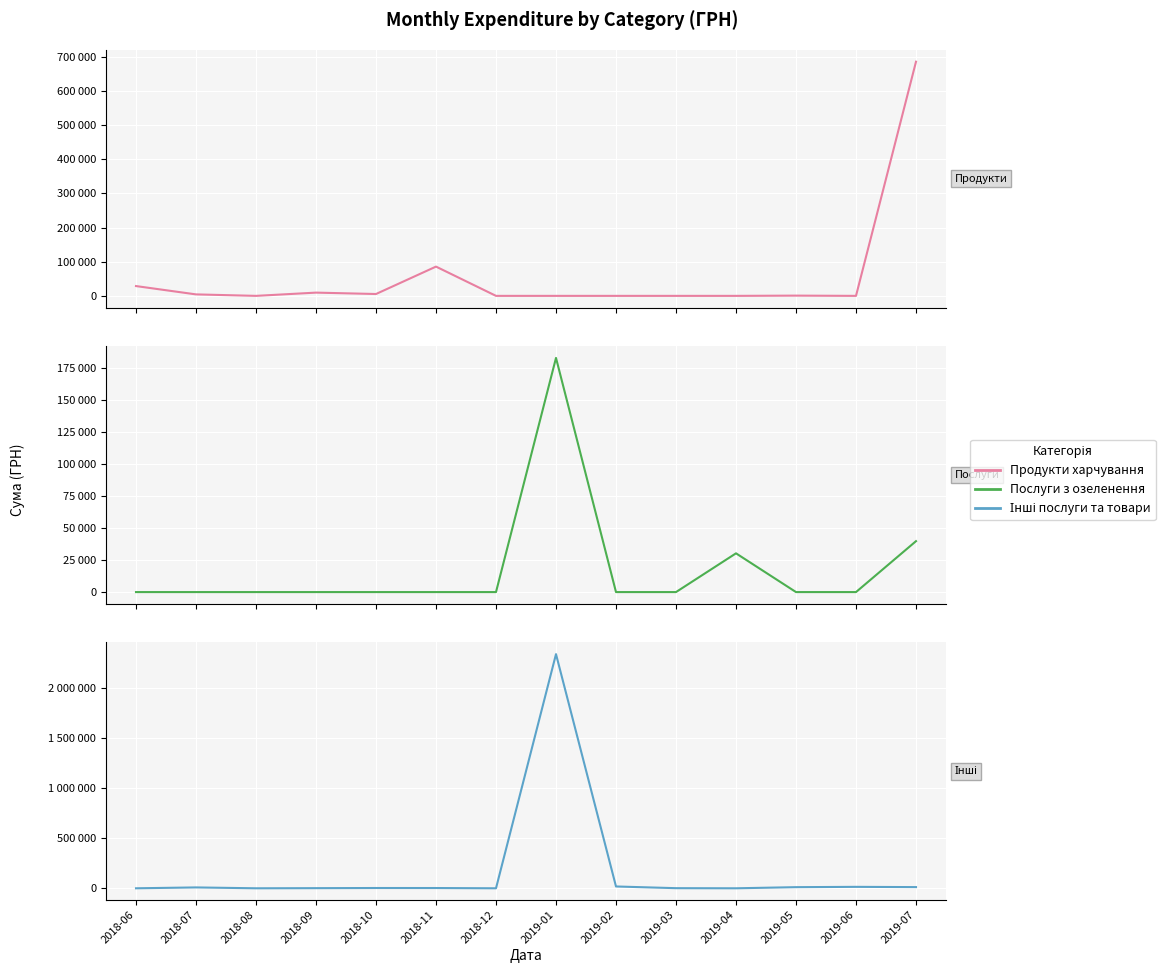

The value of Інші послуги та товари at 2018-12 is -1211877.8. True or false?

False